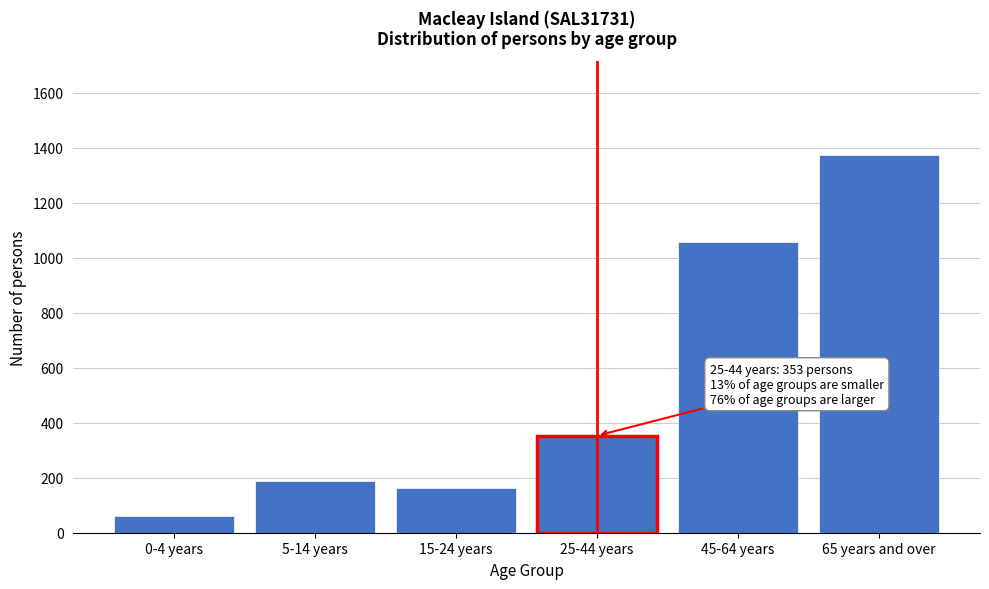

Reading left to right, list all the values displayed in this chart.

0-4 years=62	5-14 years=189	15-24 years=163	25-44 years=353	45-64 years=1059	65 years and over=1373